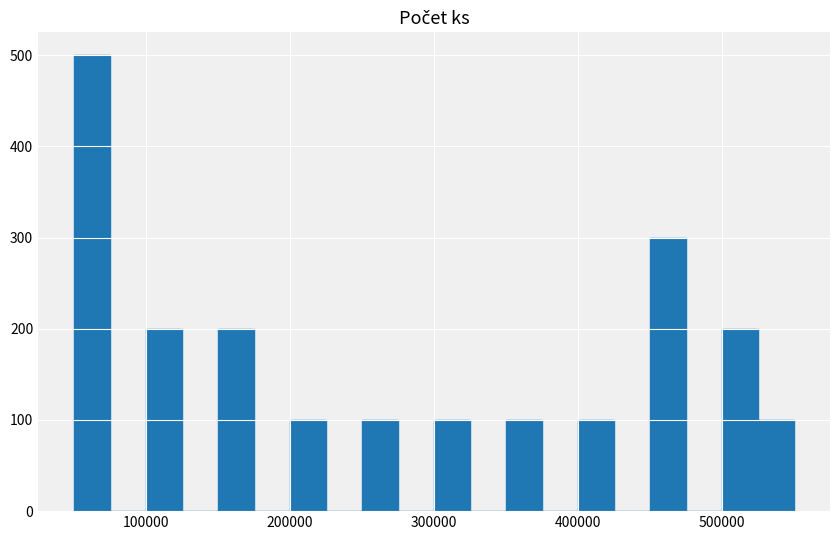

Read against the x-axis, roughly where is the centre of the tallest bar?

60000